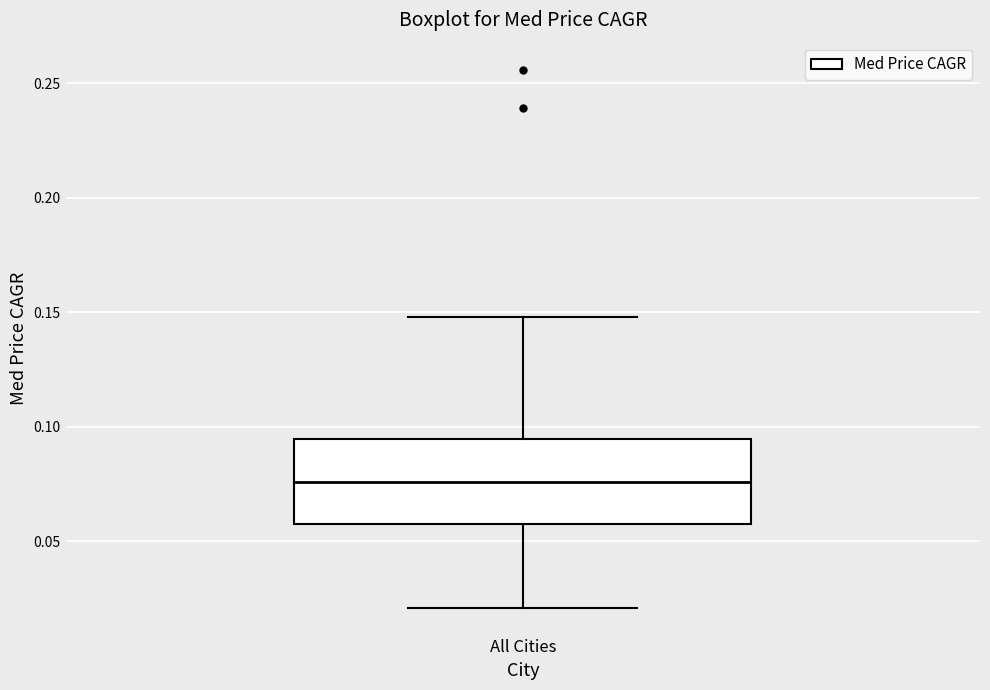

Transcribe this box plot: give where the median line is, the range the box spans, and where the two whiskers end, as read against the y-axis. The values are not printed on the chart, so give them approximately, as read against the axis.

median 0.075, box 0.060 to 0.095, whiskers 0.020 to 0.150